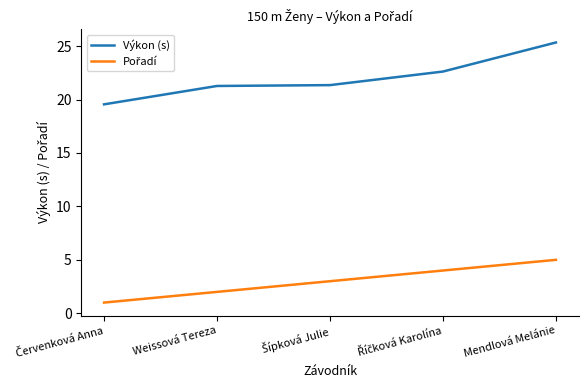

At which category is the sum across all series the highest?

Mendlová Melánie